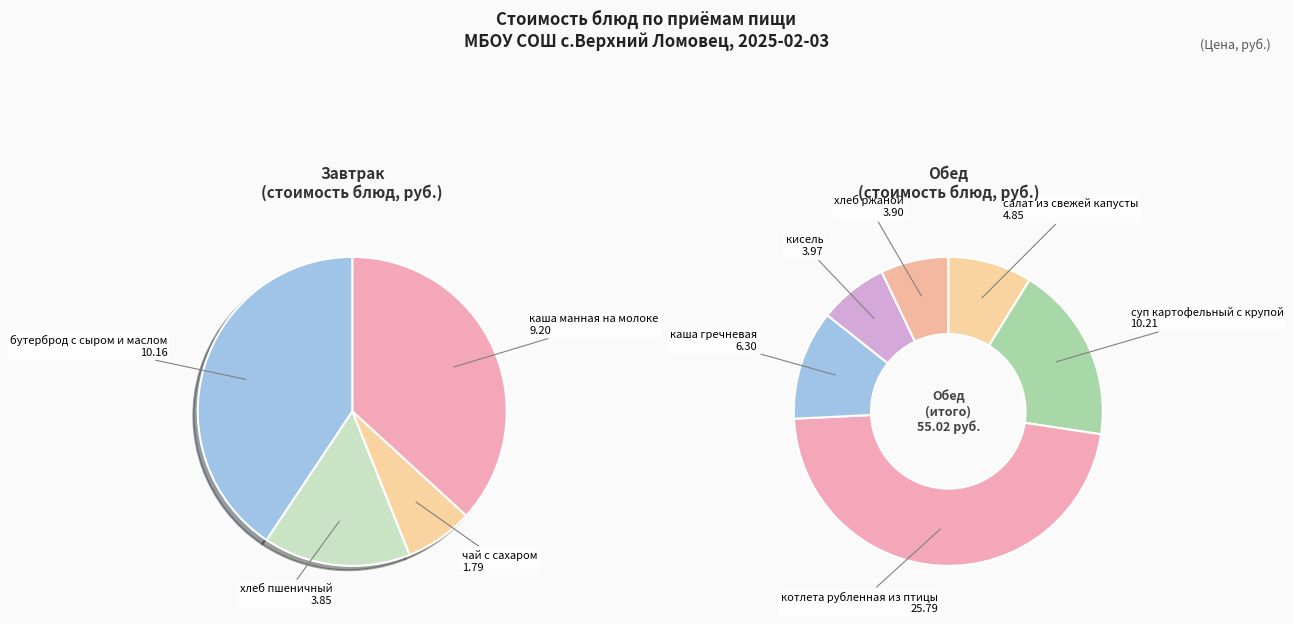

Rank the categories by value from highest to lowest.

котлета рубленная из птицы, суп картофельный с крупой, бутерброд с сыром и маслом, каша манная на молоке, каша гречневая, салат из свежей капусты, кисель, хлеб ржаной, хлеб пшеничный, чай с сахаром